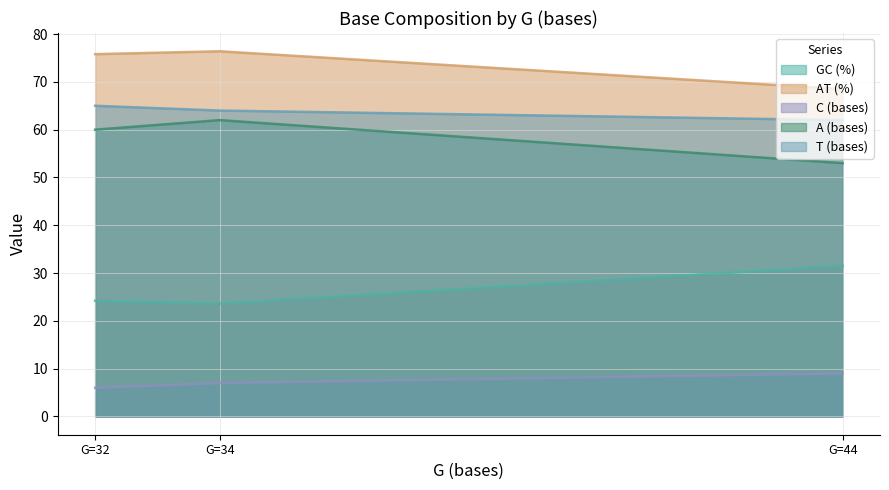

What are all the series names shown in the legend?

GC (%), AT (%), C (bases), A (bases), T (bases)